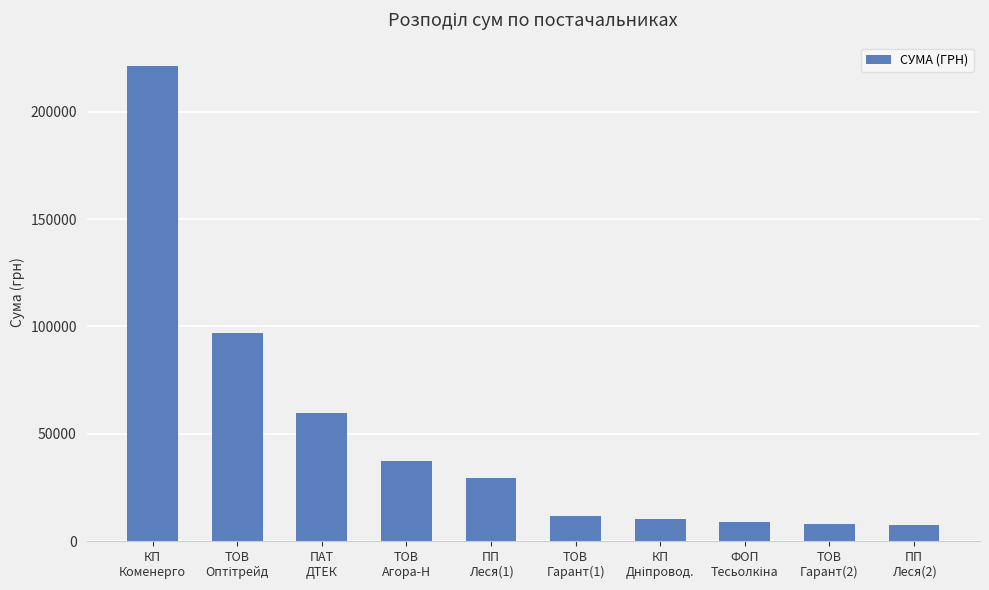

Are the bars horizontal?

No